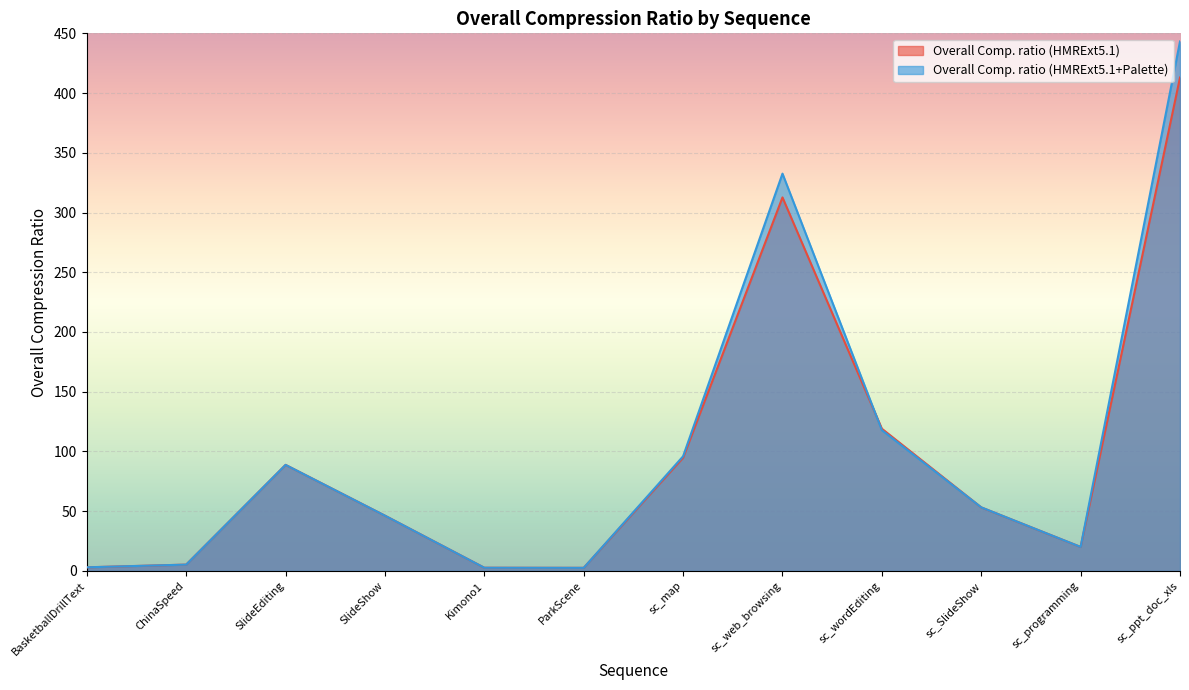

How many series are shown in this chart?

2